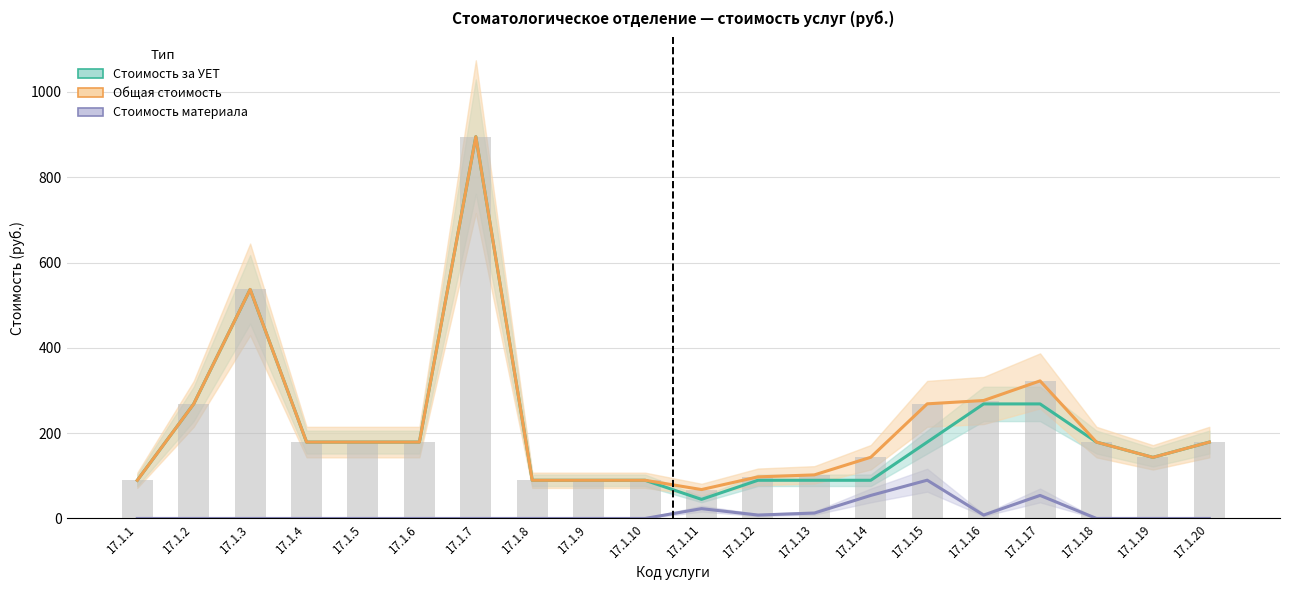

The Стоимость за УЕТ series shows 268.5 at 17.1.2. True or false?

True